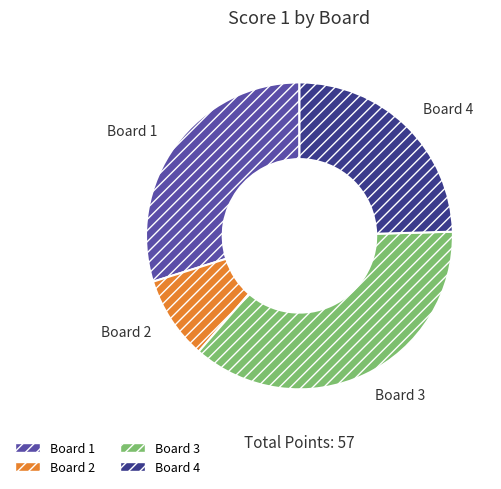

Approximately how many times larger is the value at Board 4 compared to Board 2?

2.8